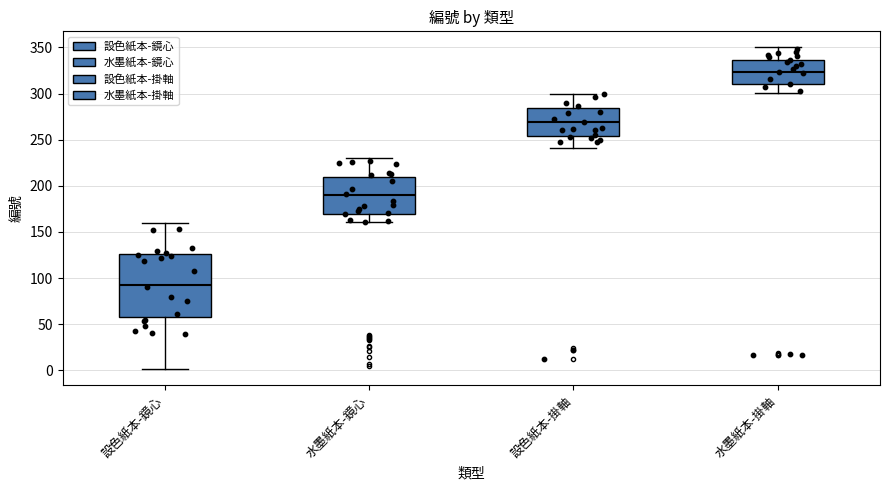

Reading left to right, transcribe this box plot: for each box, give where its median line is, the range the box spans, and where its two whiskers end, as read against the y-axis. The values are not printed on the chart, so give them approximately, as read against the axis.

設色紙本-鏡心: median 90, box 60 to 125, whiskers 0 to 160
水墨紙本-鏡心: median 190, box 170 to 210, whiskers 160 to 230
設色紙本-掛軸: median 270, box 255 to 285, whiskers 240 to 300
水墨紙本-掛軸: median 325, box 310 to 335, whiskers 300 to 350